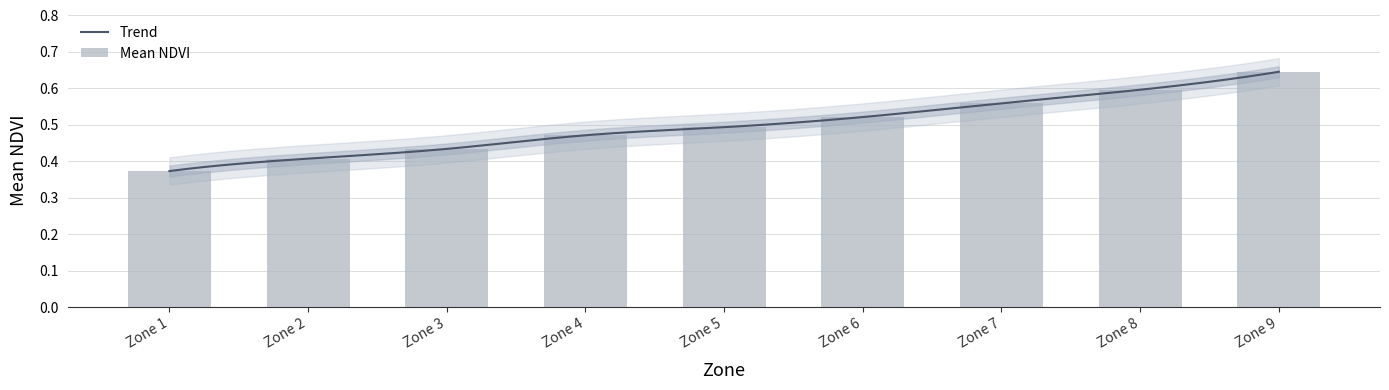

What is the difference between the maximum and minimum values?

0.3